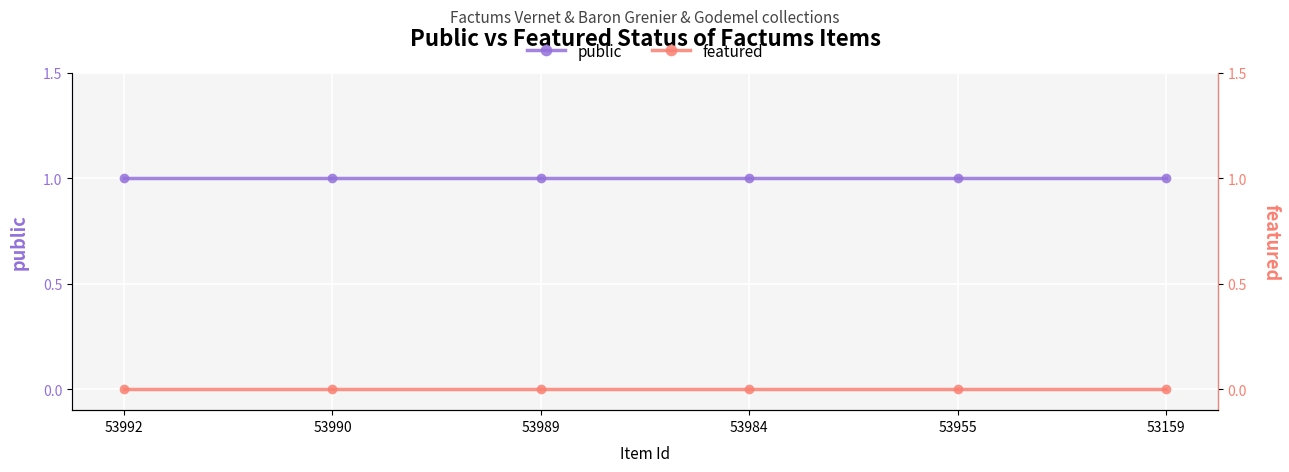

Reading left to right, list all the values displayed in this chart.

public: 53992=1	53990=1	53989=1	53984=1	53955=1	53159=1
featured: 53992=0	53990=0	53989=0	53984=0	53955=0	53159=0